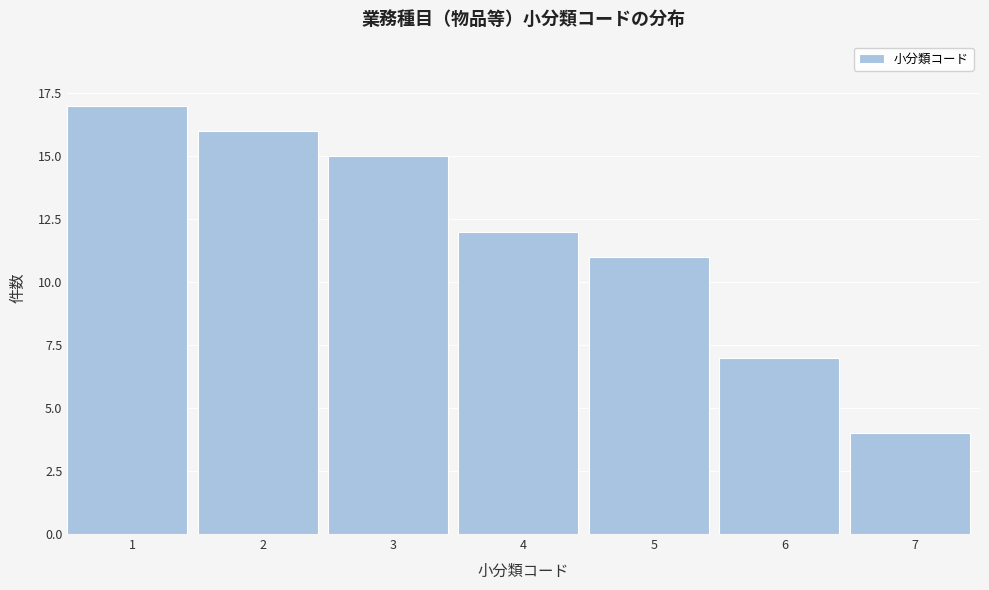

Reading left to right, what are all the values shown in this chart?

1=17	2=16	3=15	4=12	5=11	6=7	7=4